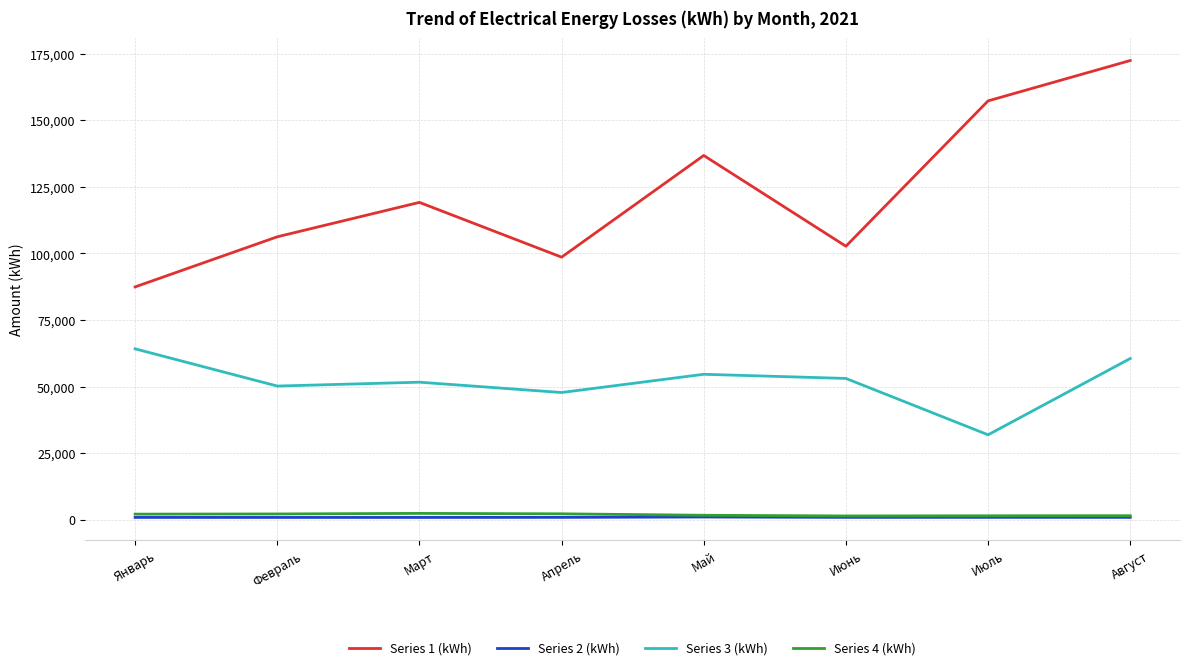

What is the maximum value for Series 4 (kWh)?

2345